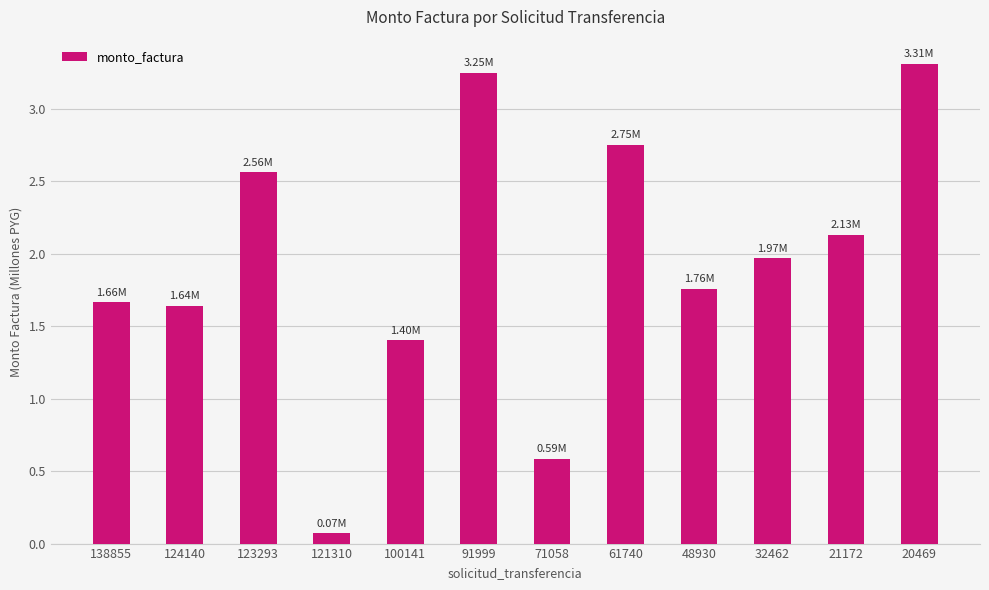

Where does the data first go above 1?

138855